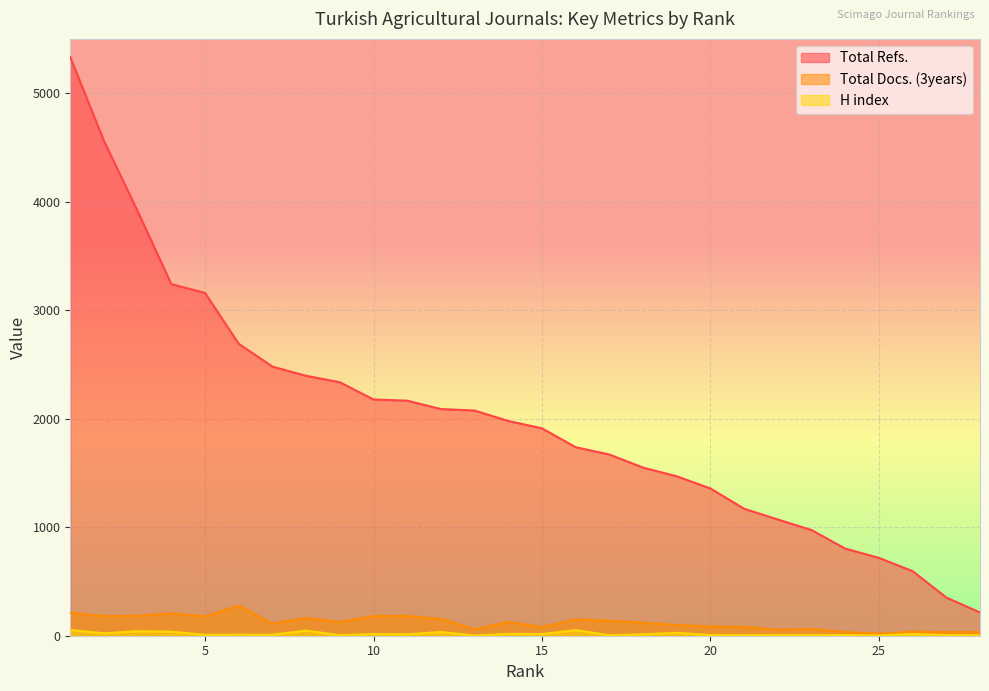

What is the difference between the Total Refs. values at 6 and 2?

1870